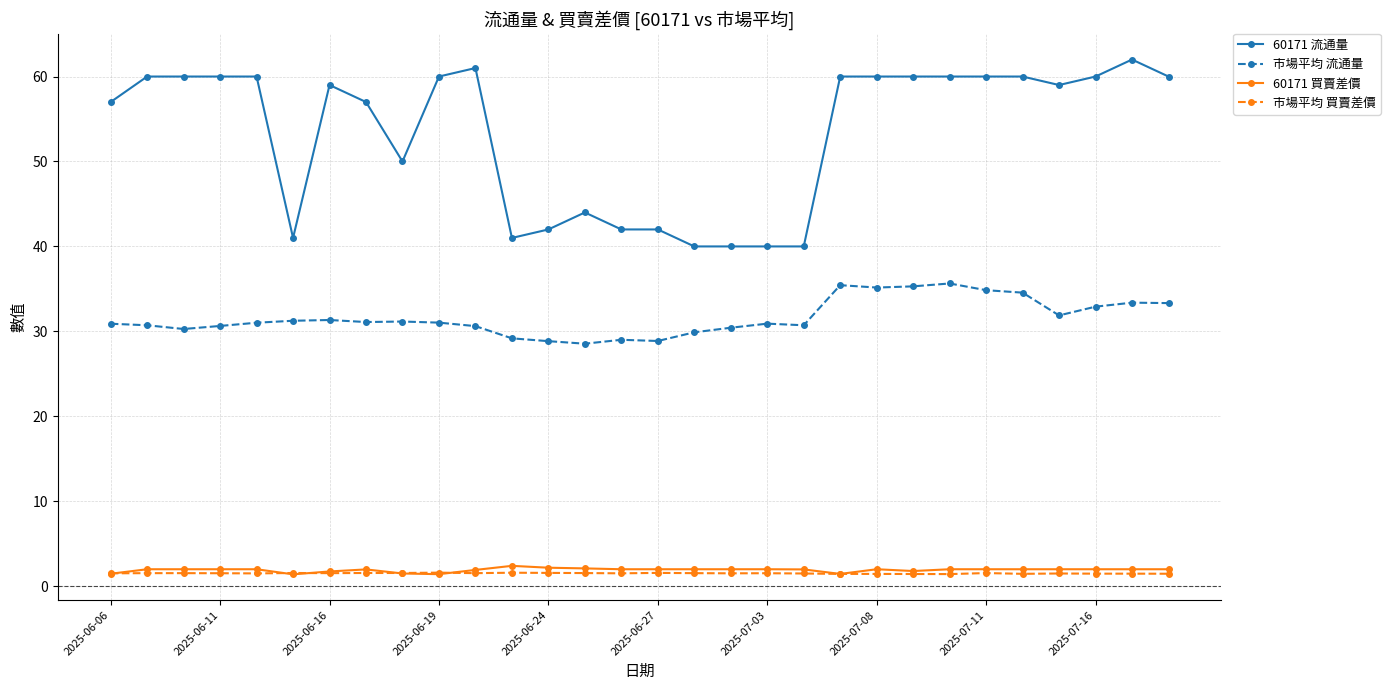

At how many categories does at least one series exceed 37?

30